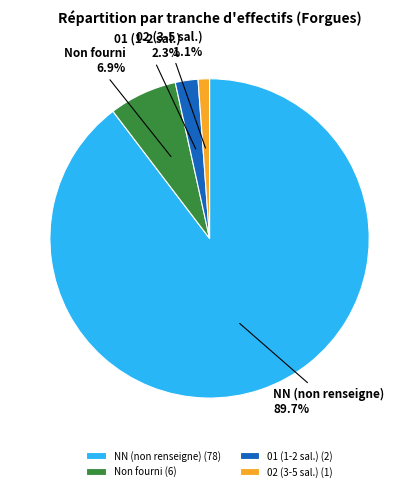

Count the number of slices in the pie.

4